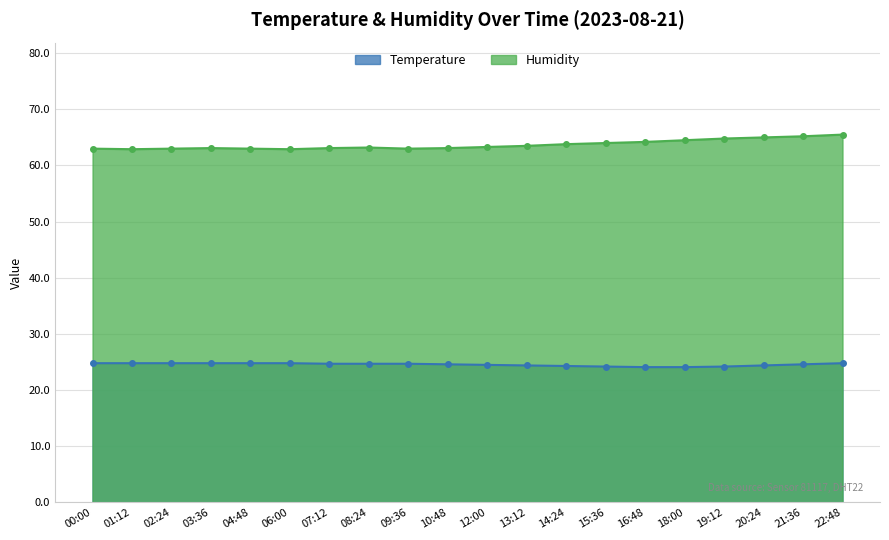

List the series in order of their peak value, highest first.

Humidity, Temperature